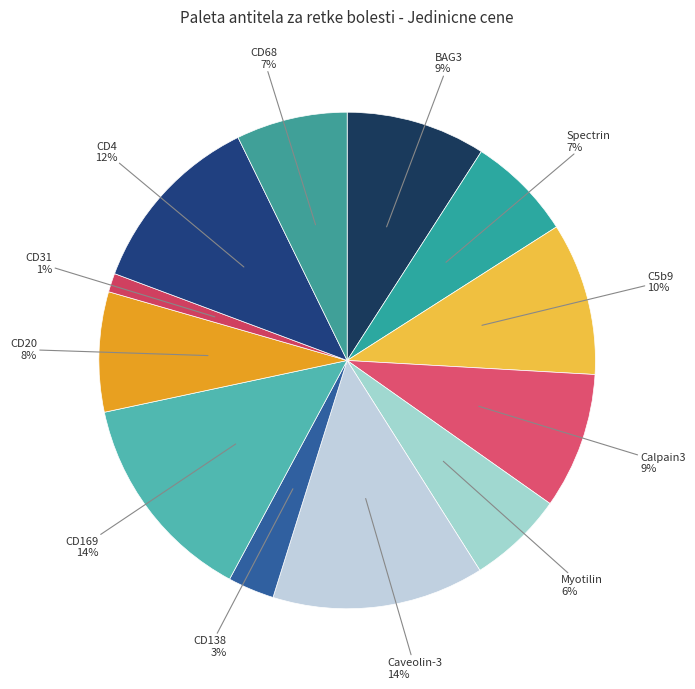

How many segments does this pie chart have?

12